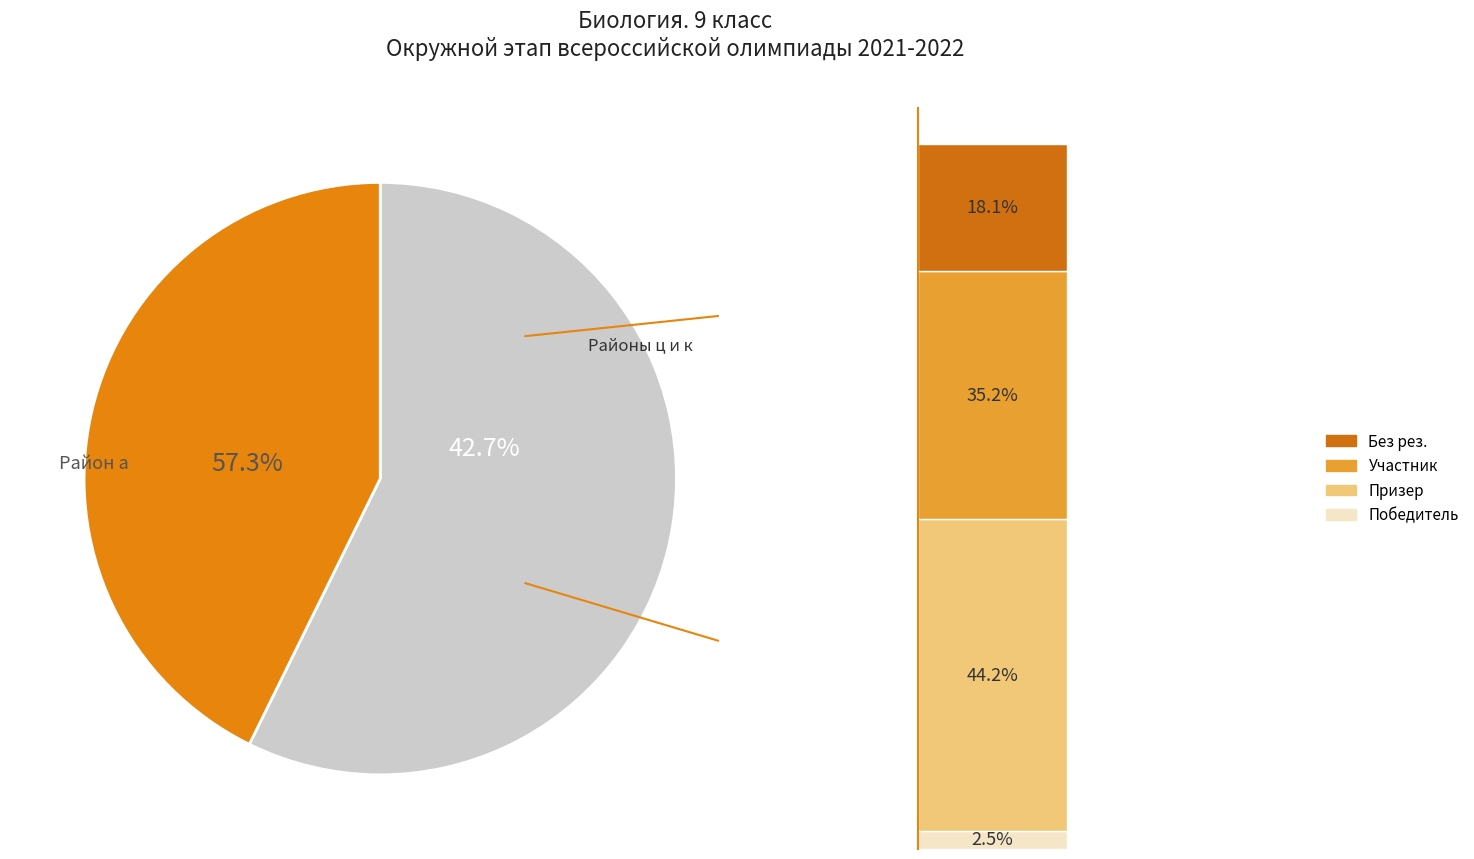

Which category has the biggest portion of the pie?

а